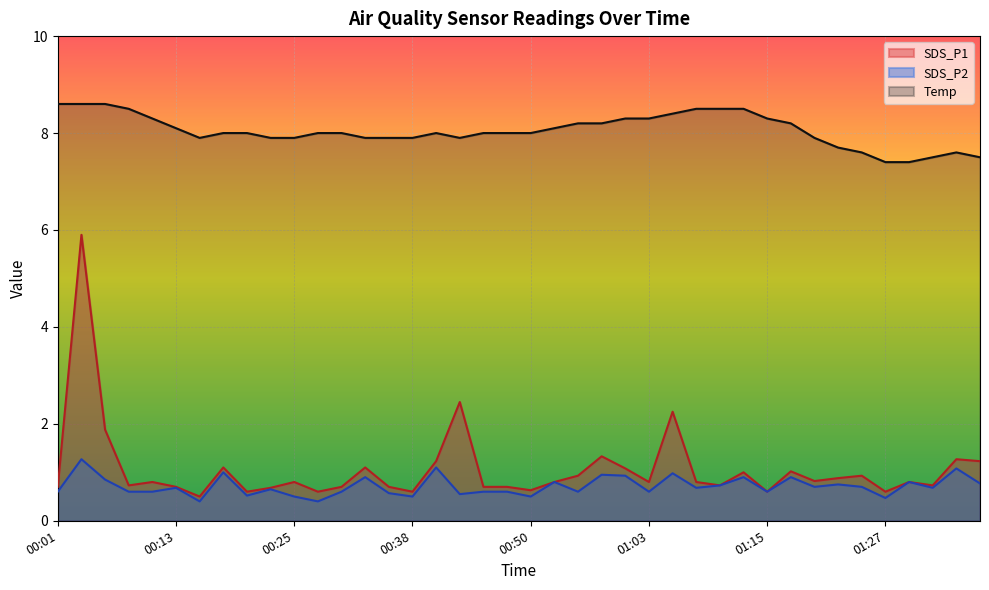

What is the difference between the maximum and minimum values in the Temp series?

1.2